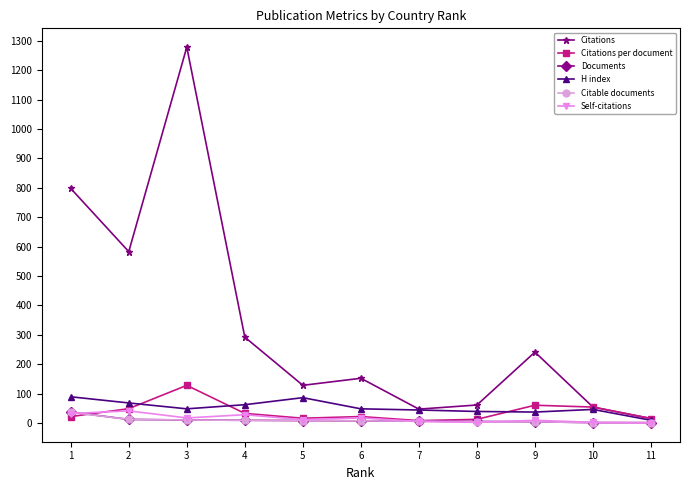

What is the value of the Citable documents point at the 11th from the left?

1.0